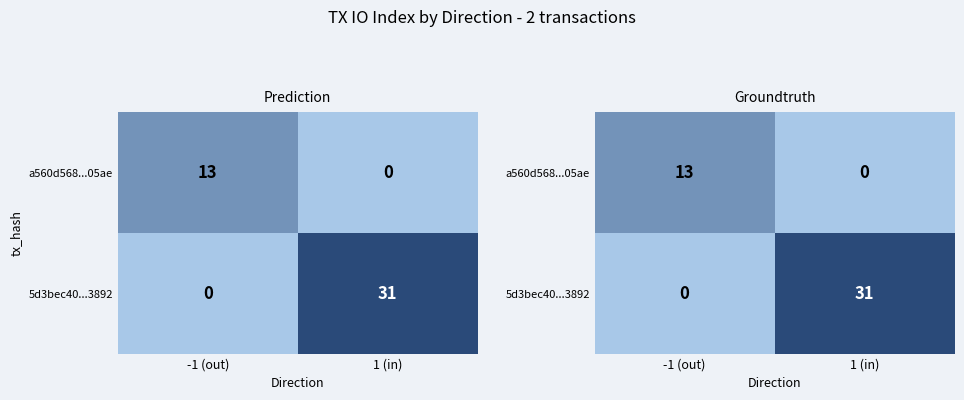

List the series in order of their overall mean, highest first.

5d3bec40...3892, a560d568...05ae